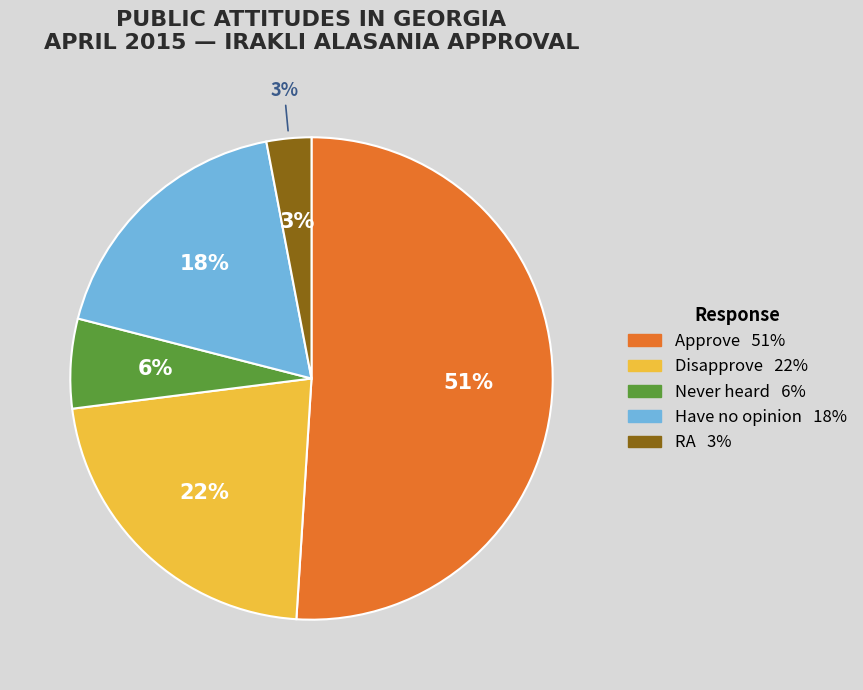

What percentage do Never heard and RA together represent?

9.0%